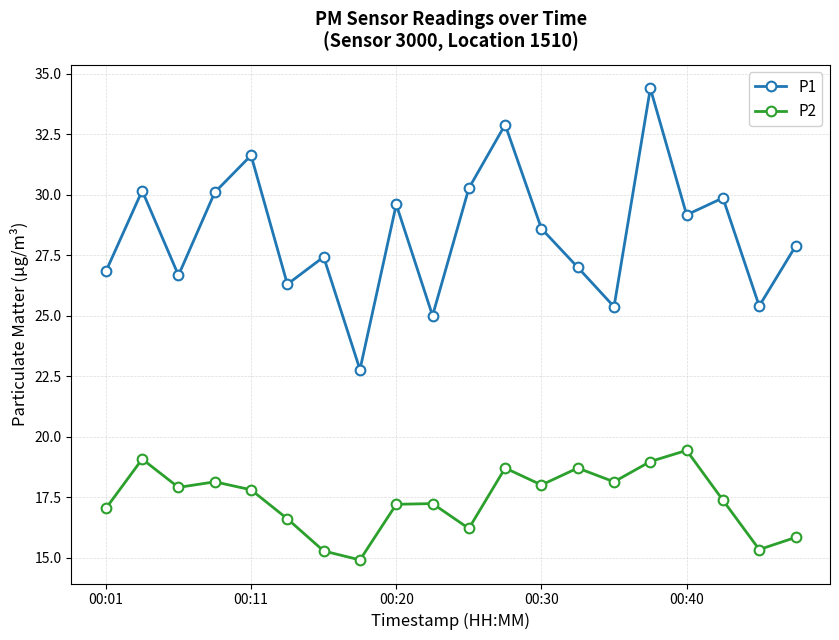

List the series in order of their peak value, highest first.

P1, P2